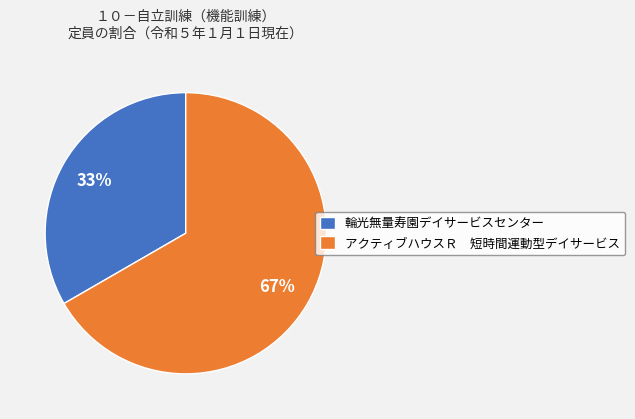

Rank the categories by value from lowest to highest.

輪光無量寿園デイサービスセンター, アクティブハウスＲ 短時間運動型デイサービス